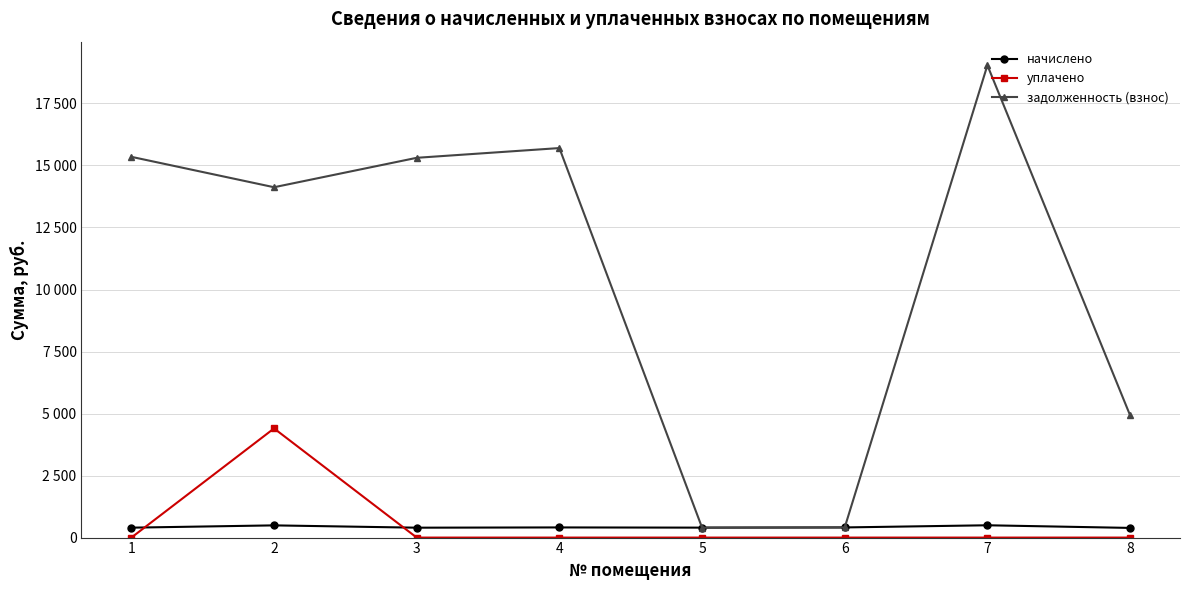

After their last crossing, which series has the higher values: начислено or уплачено?

начислено